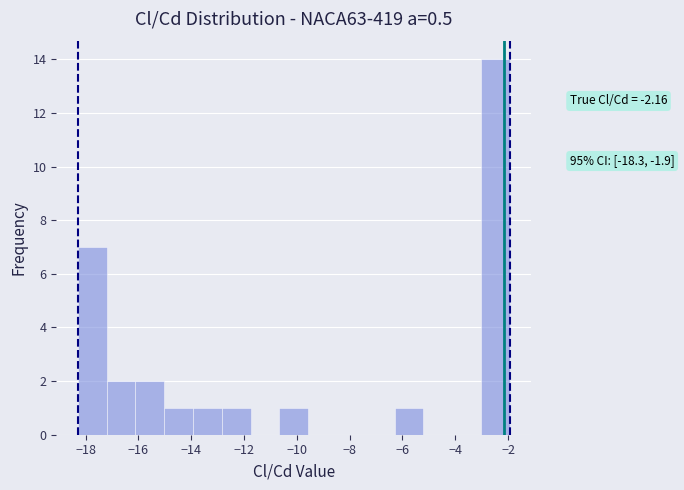

Over which range of the x-axis is the bar tallest?

-3.0 to -2.0